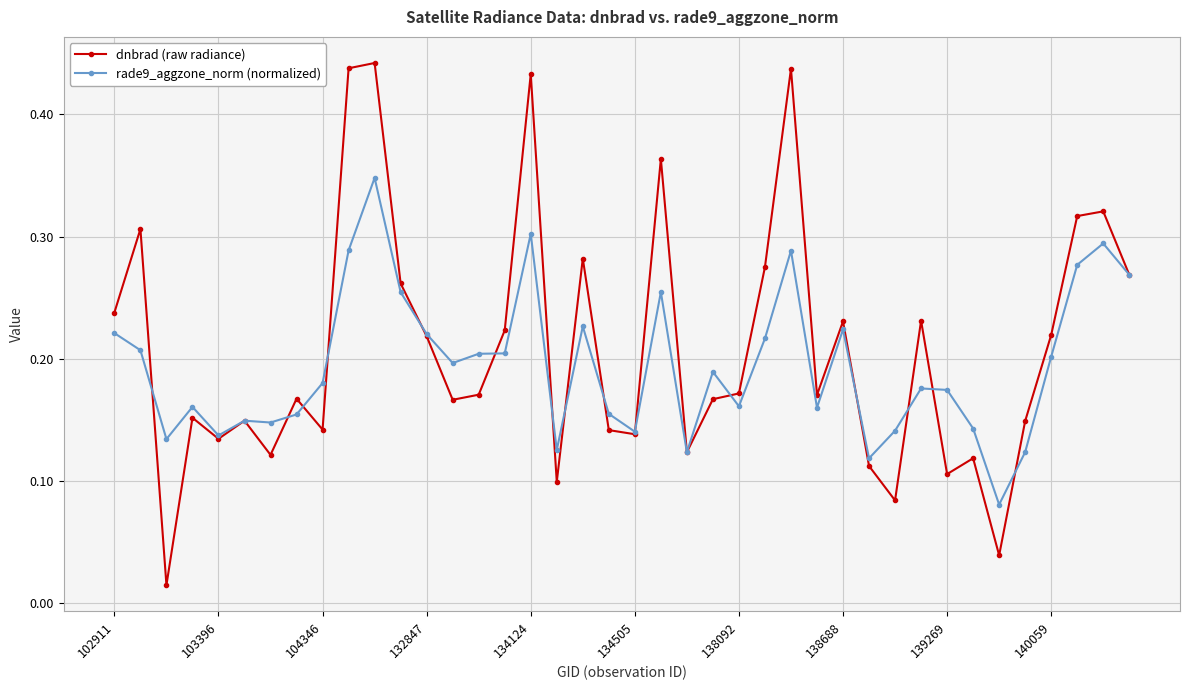

At how many categories does at least one series exceed 0?

40